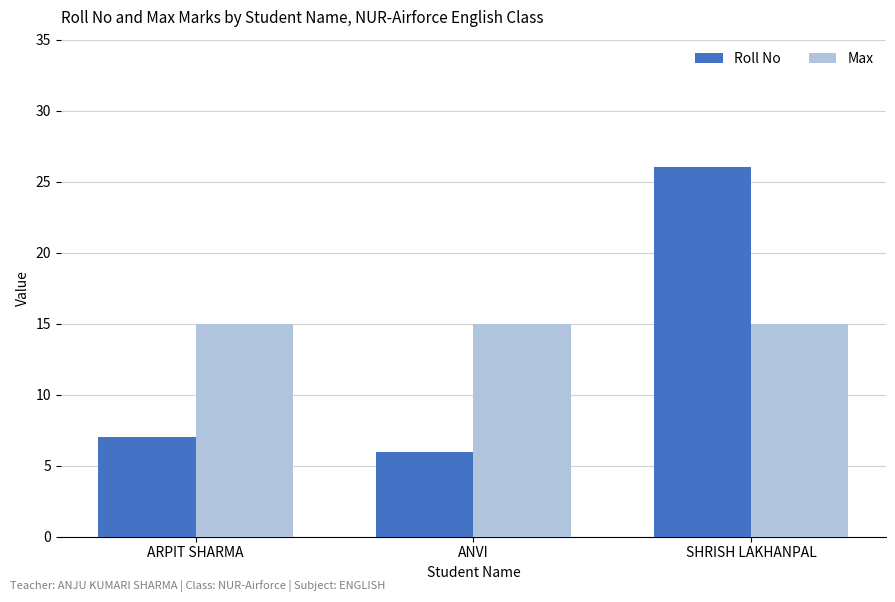

At ARPIT SHARMA, list the series in order from smallest to largest.

Roll No, Max